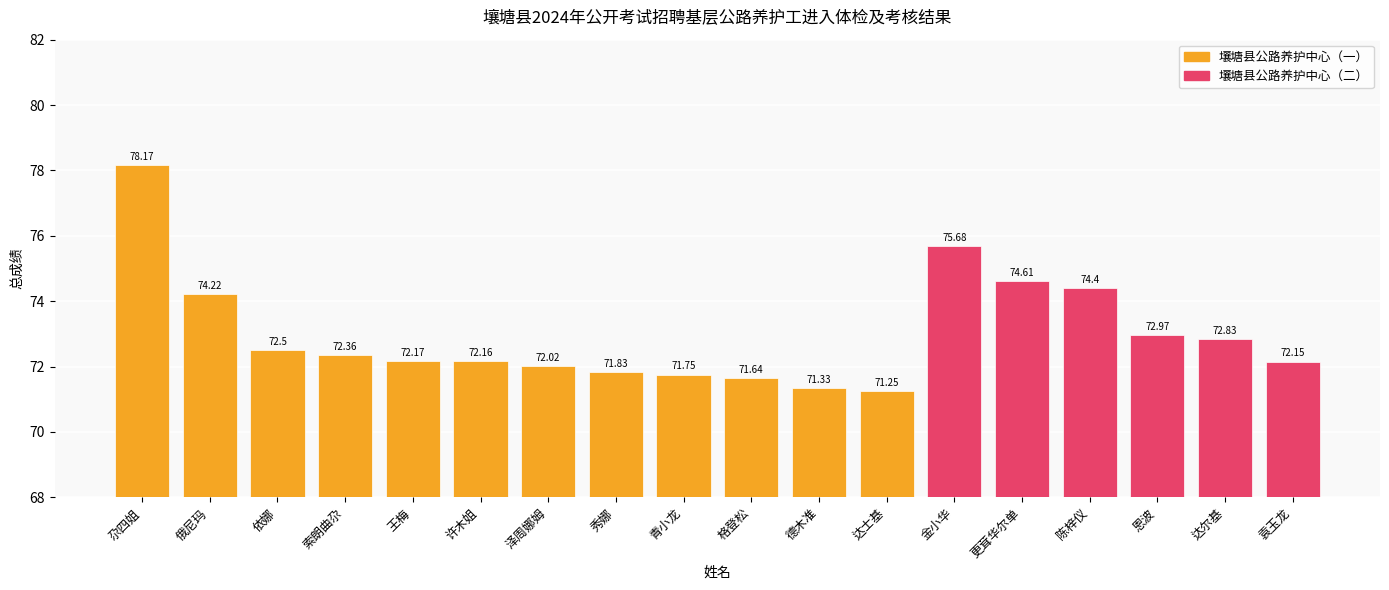

What is the label of the 14th bar from the left?

更茸华尔单